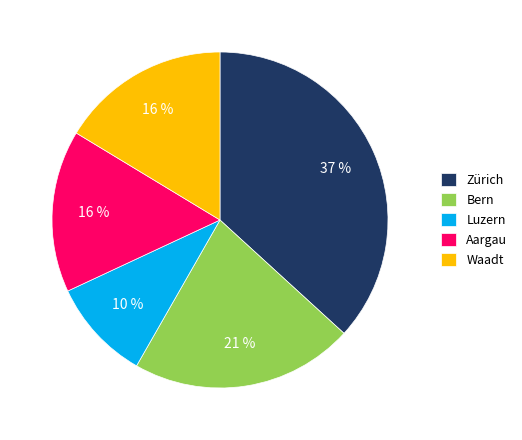

Is there a majority slice in this chart?

No